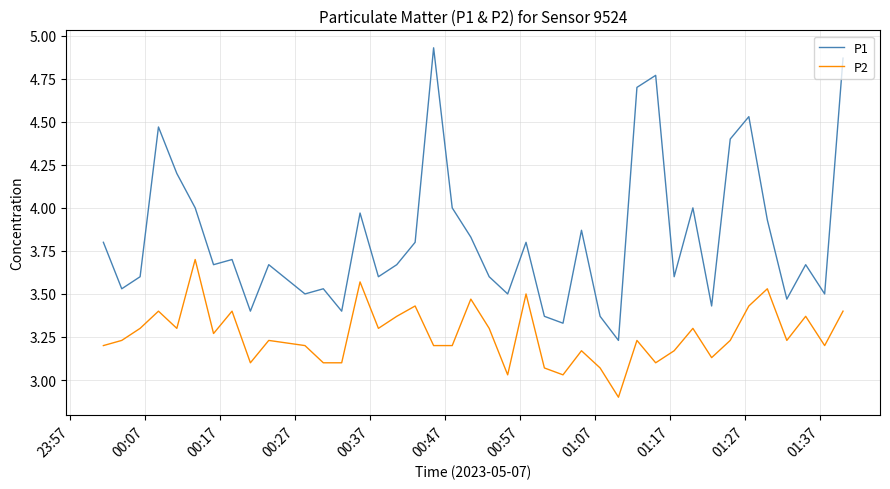

Rank the series by their average value, from lowest to highest.

P2, P1